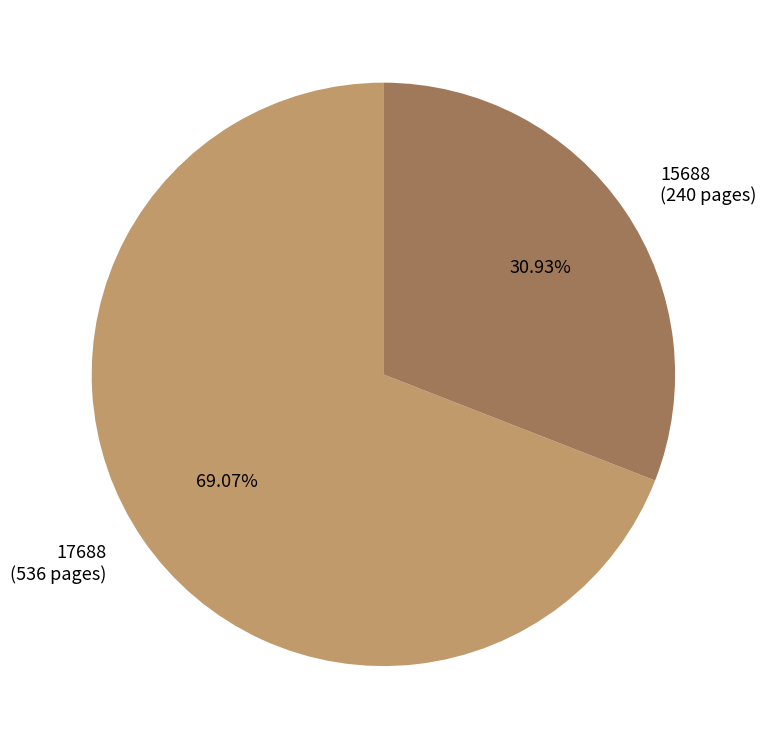

To the nearest percent, what portion does 17688 represent?

69%